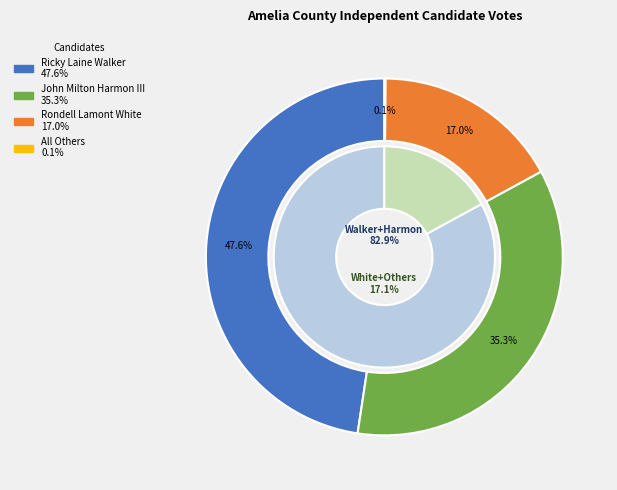

Combined, what portion of the pie is Rondell Lamont White and John Milton Harmon III?

52.3%